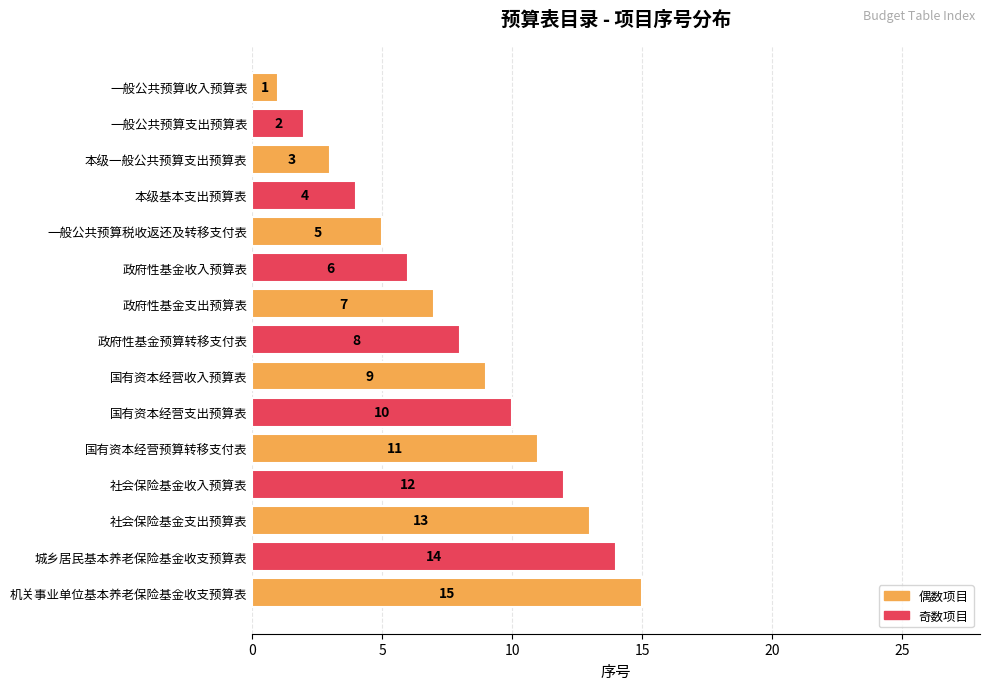

Is it true that the value at 一般公共预算收入预算表 is 0?

False